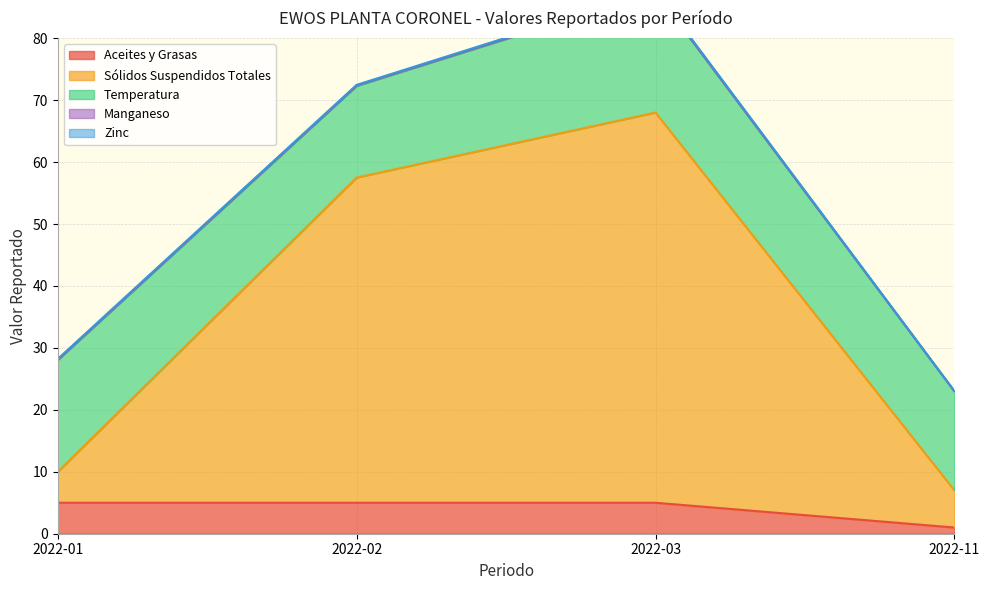

Read the Temperatura value at 2022-01.

18.1